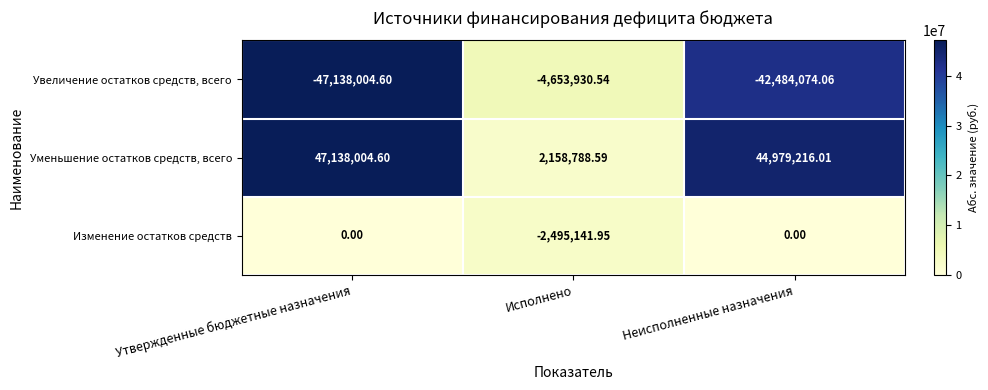

At Неисполненные назначения, list the series in order from largest to smallest.

Уменьшение остатков средств, всего, Изменение остатков средств, Увеличение остатков средств, всего